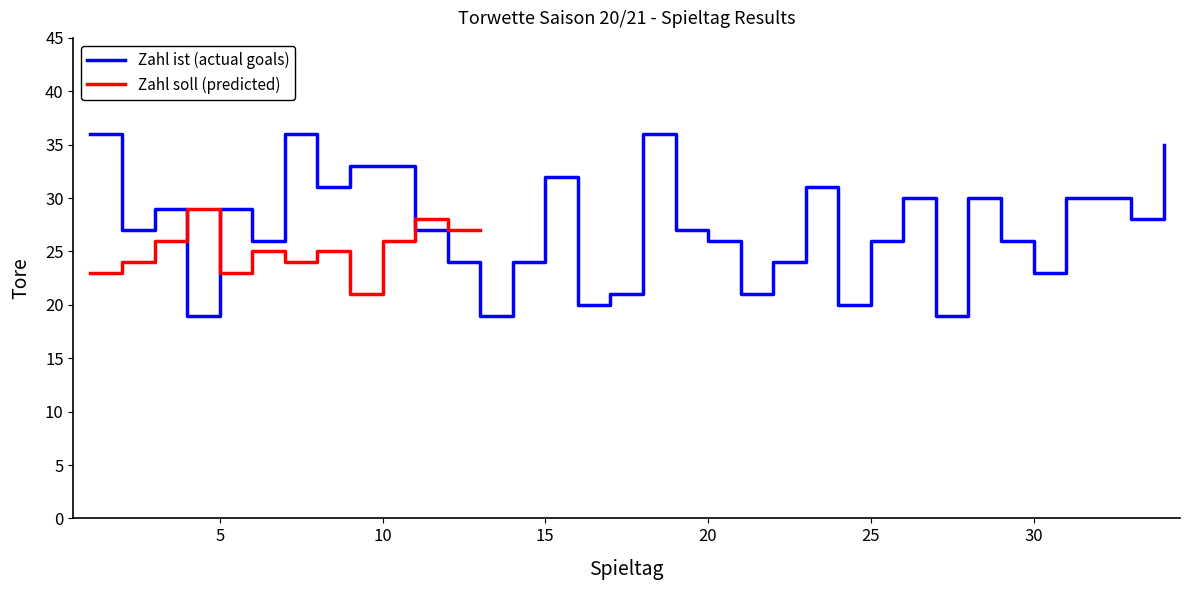

Reading left to right, what are all the values shown in this chart?

1=36	2=27	3=29	4=19	5=29	6=26	7=36	8=31	9=33	10=33	11=27	12=24	13=19	14=24	15=32	16=20	17=21	18=36	19=27	20=26	21=21	22=24	23=31	24=20	25=26	26=30	27=19	28=30	29=26	30=23	31=30	32=30	33=28	34=35